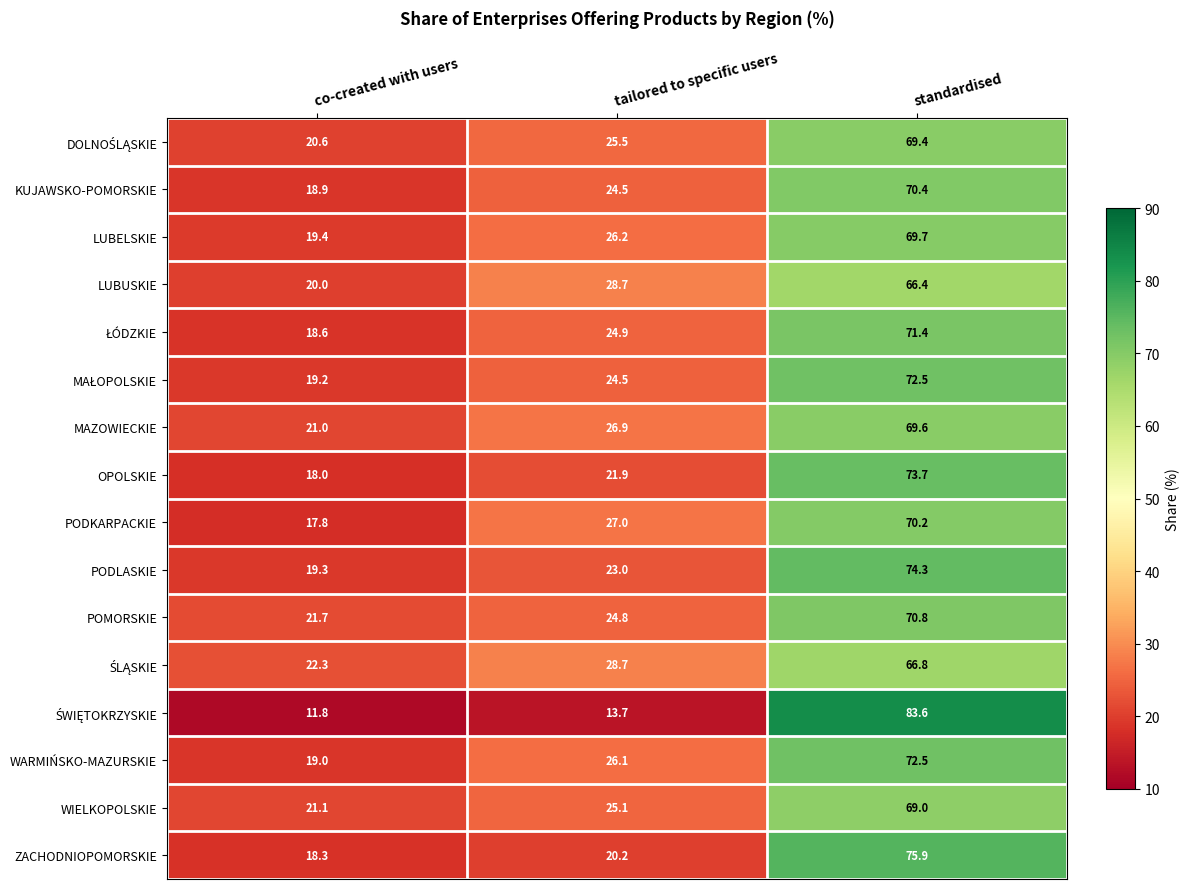

What is the total value across all series at standardised?

1146.2